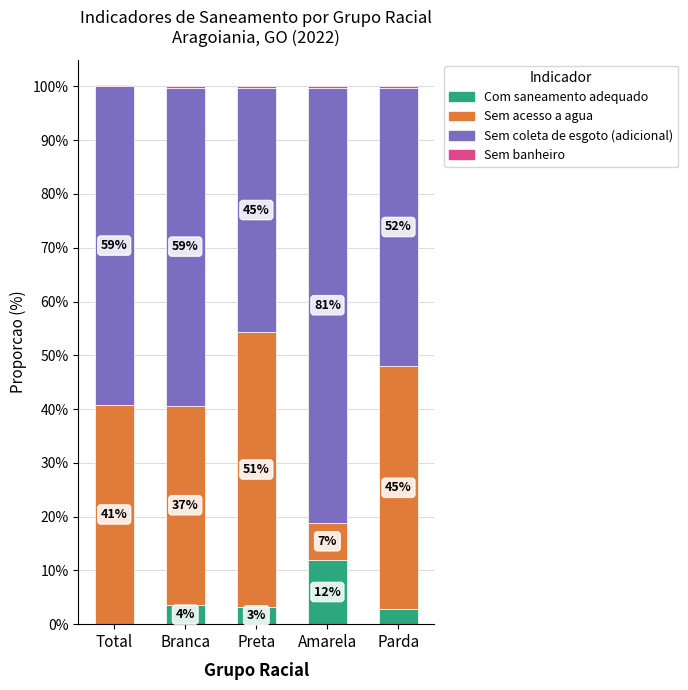

At which label is Com saneamento adequado closest to 5?

Branca